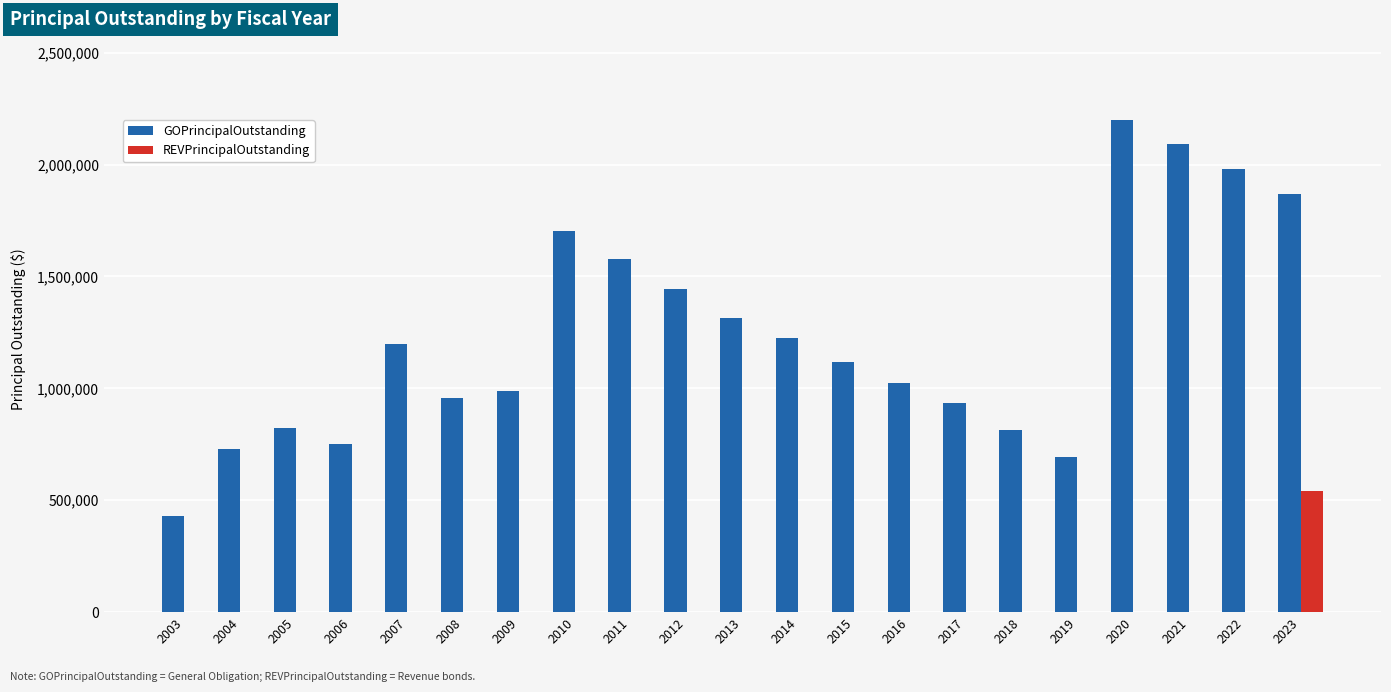

At which category is the sum across all series the highest?

2023